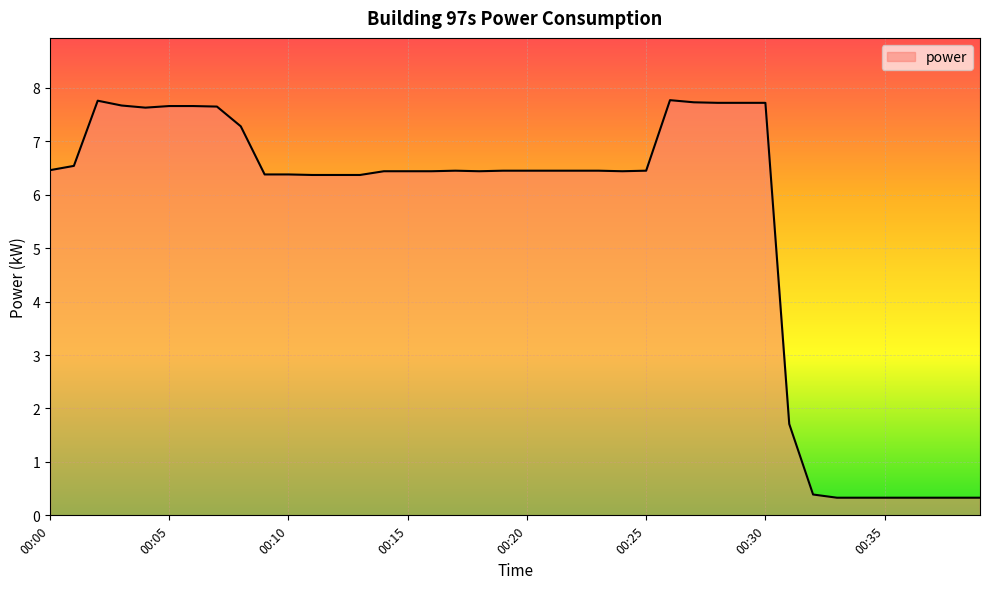

What is the difference between the maximum and minimum values?

7.4